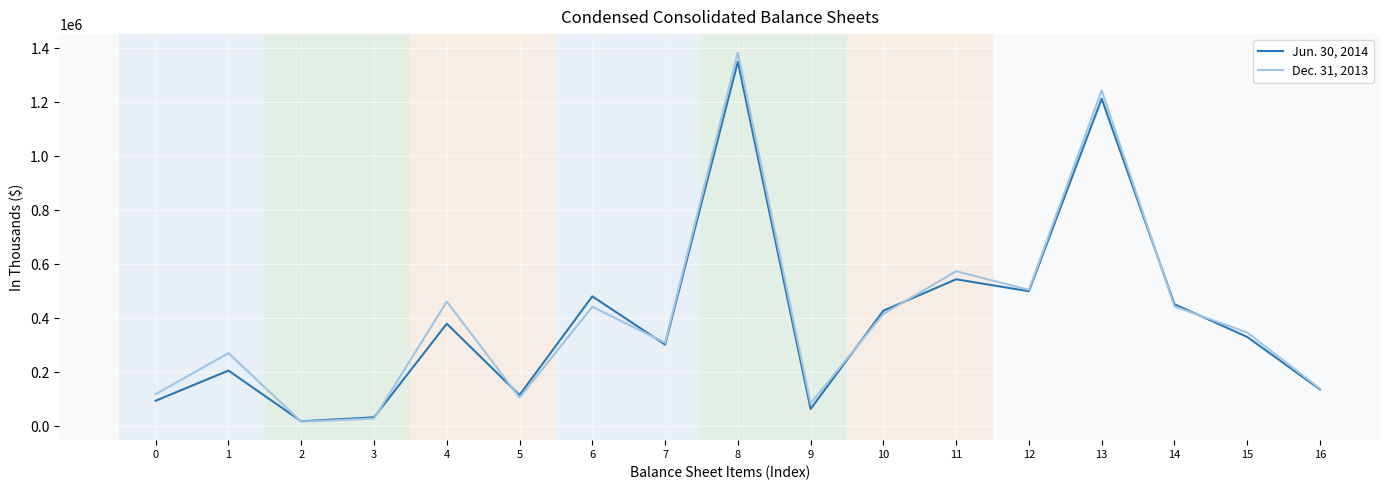

List the series in order of their peak value, highest first.

Dec. 31, 2013, Jun. 30, 2014